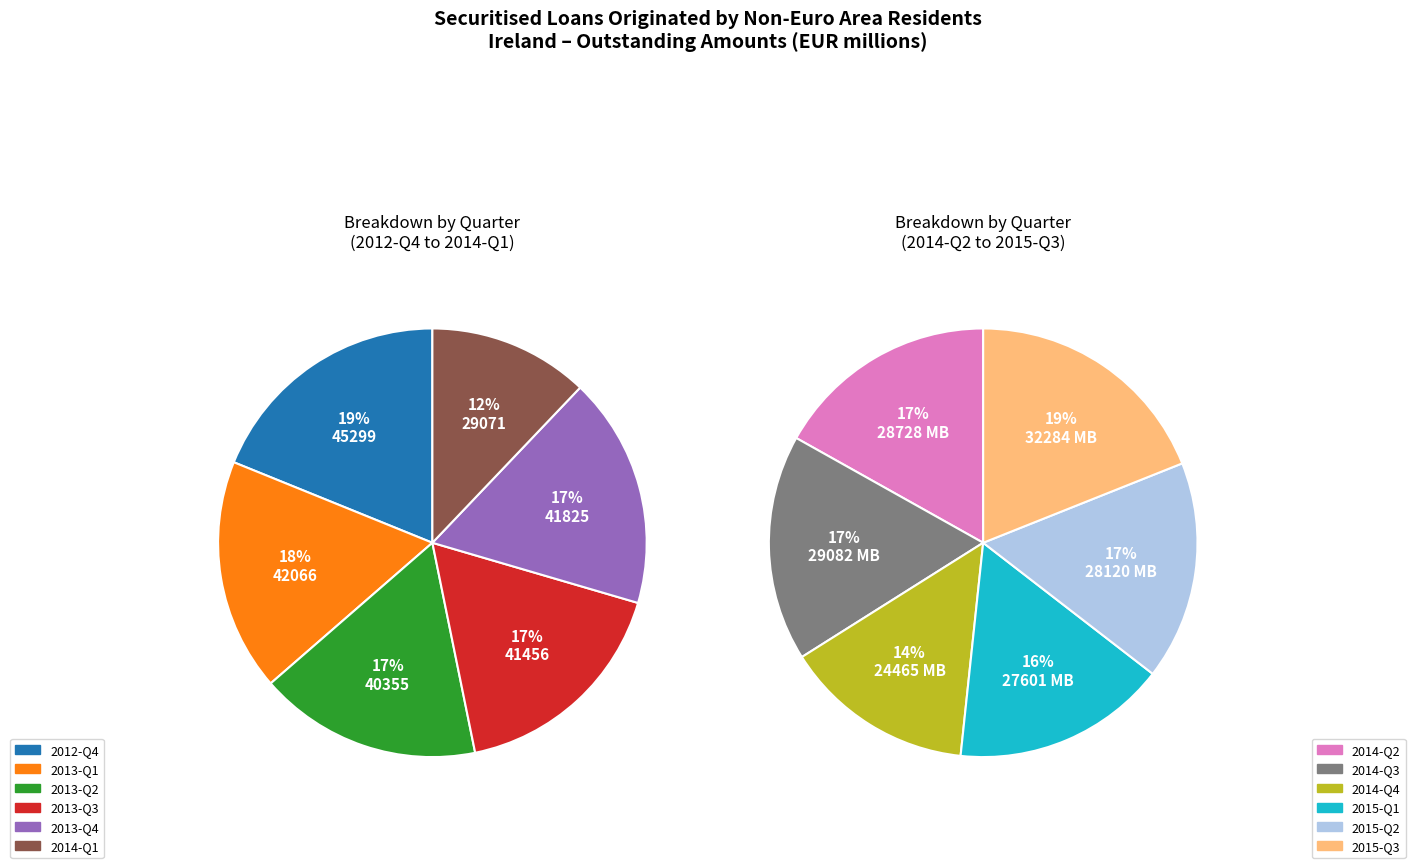

How many segments does this pie chart have?

12